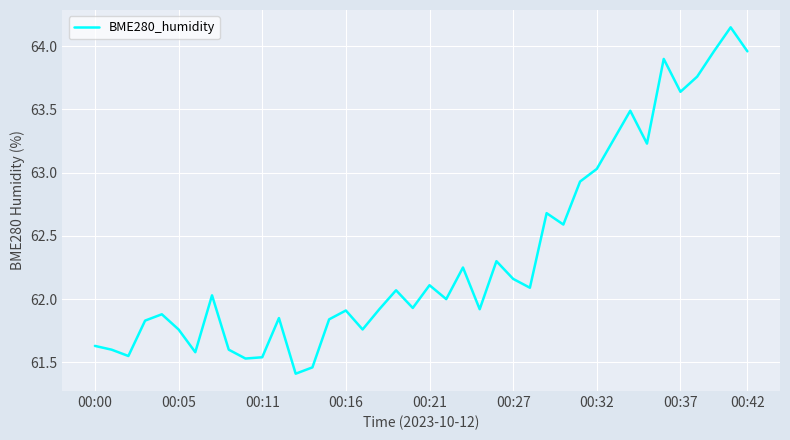

What is the smallest value displayed?

61.4